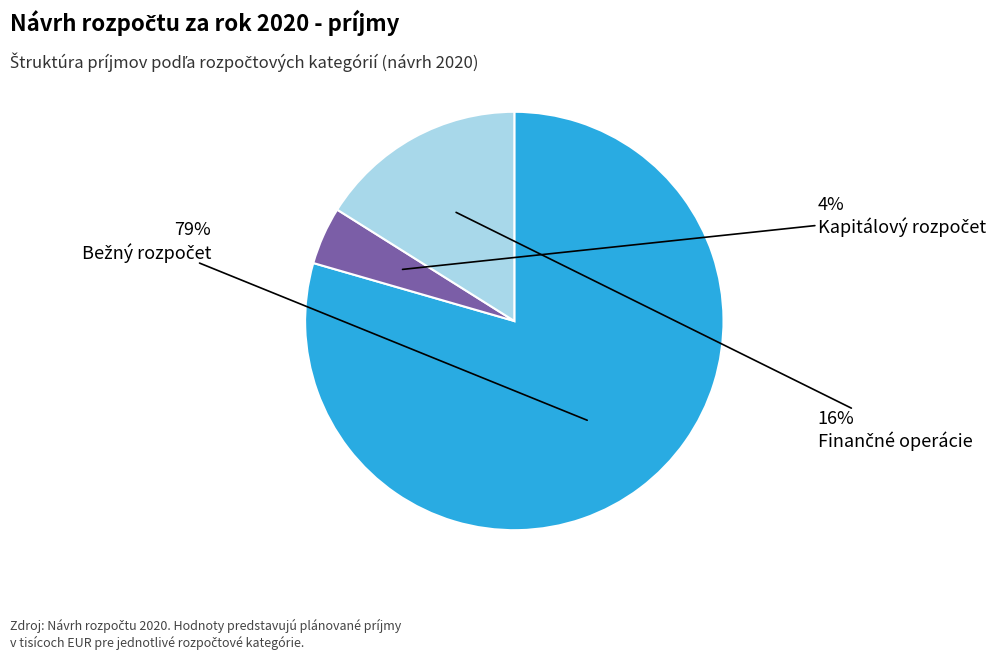

To the nearest percent, what is the average slice percentage?

33%